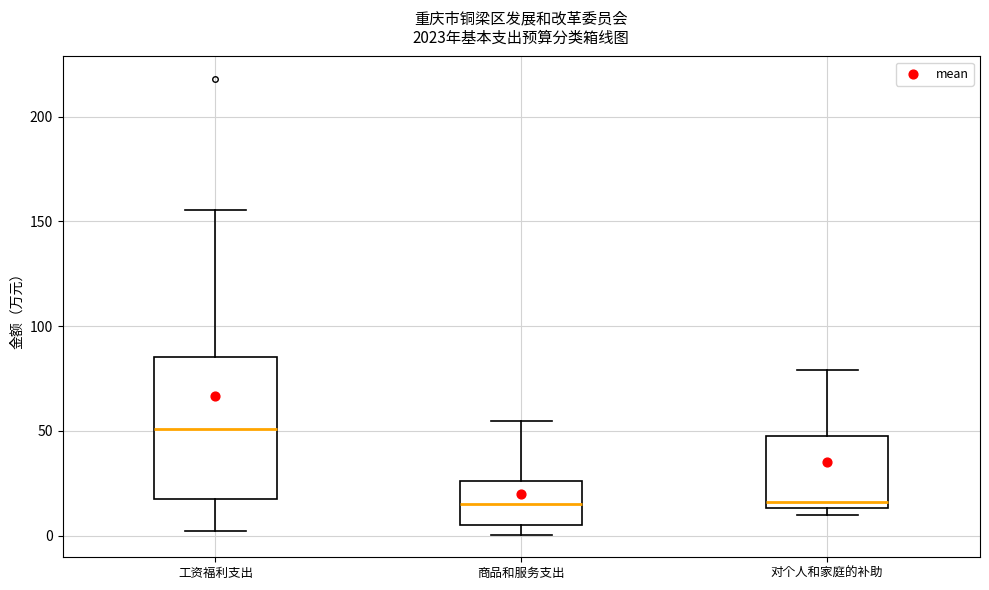

Which box is the tallest, from its lower edge to its upper edge?

工资福利支出